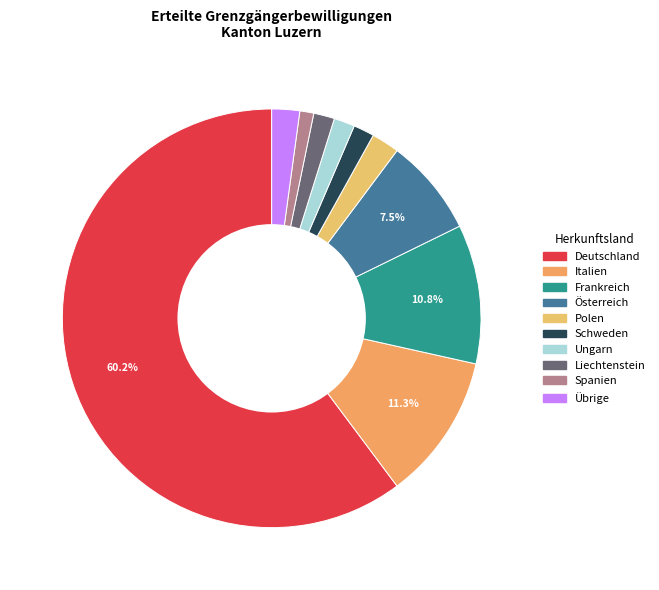

How many slices are in this pie chart?

10